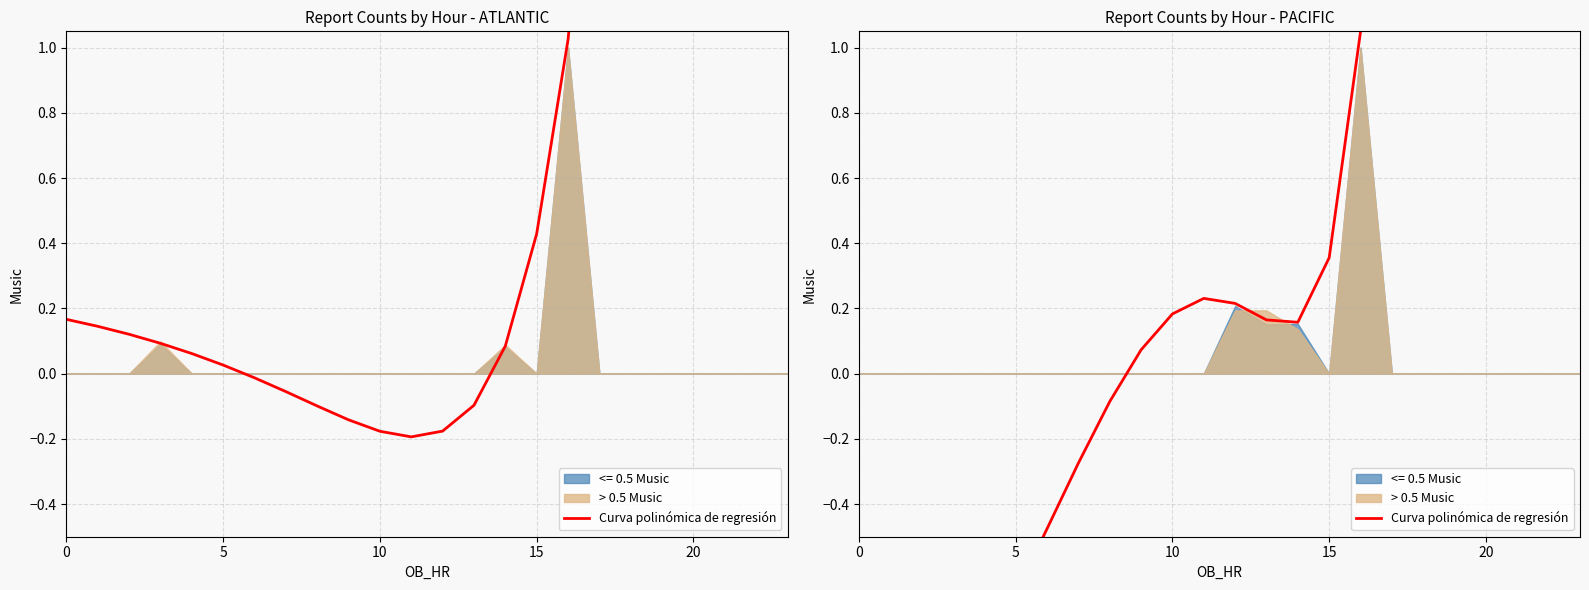

Which has a higher value, 10 or 12?

12